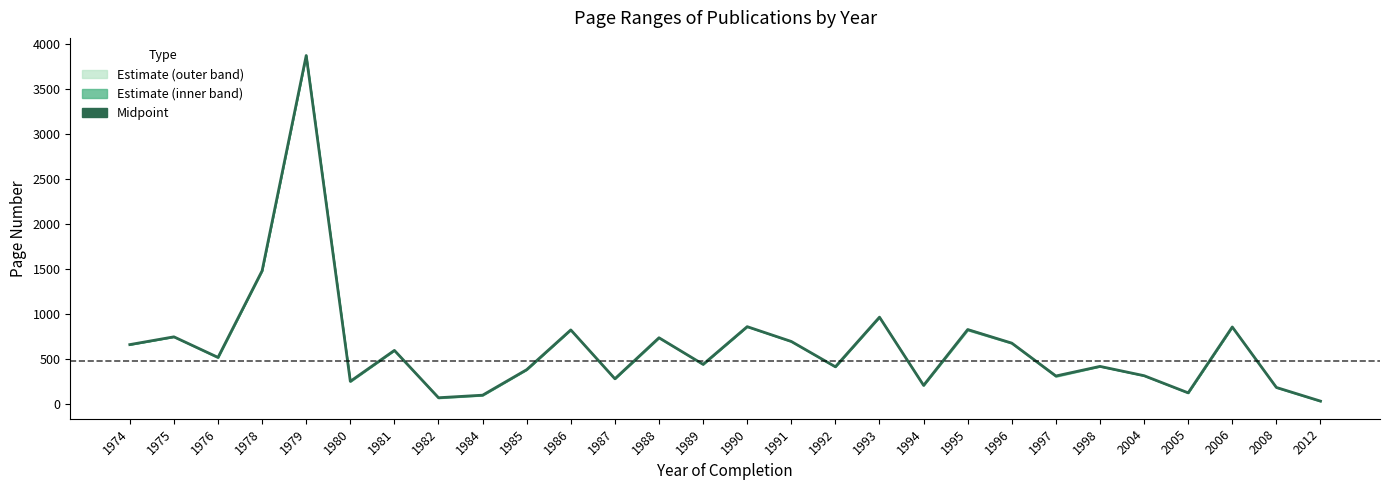

How many lines are shown in the chart?

1